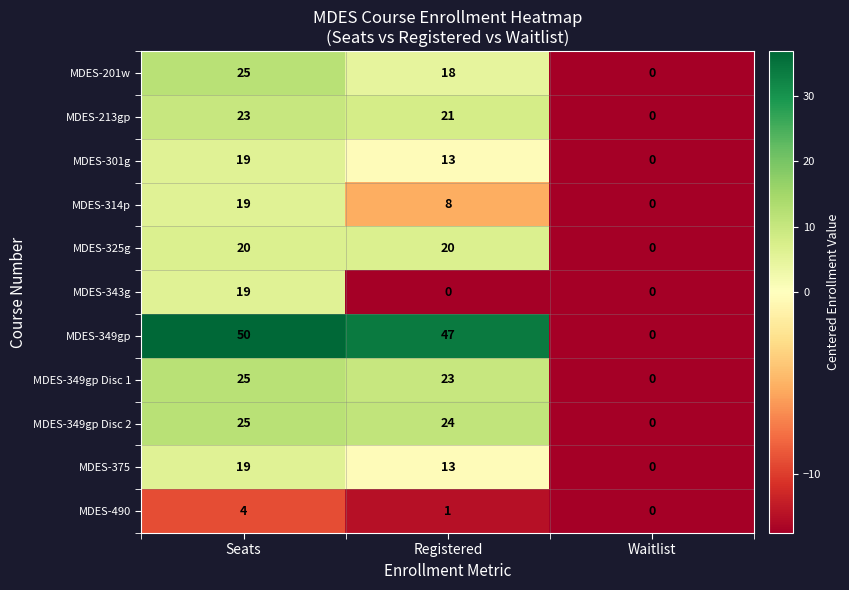

Which category has the highest value in the MDES-301g series?

Seats